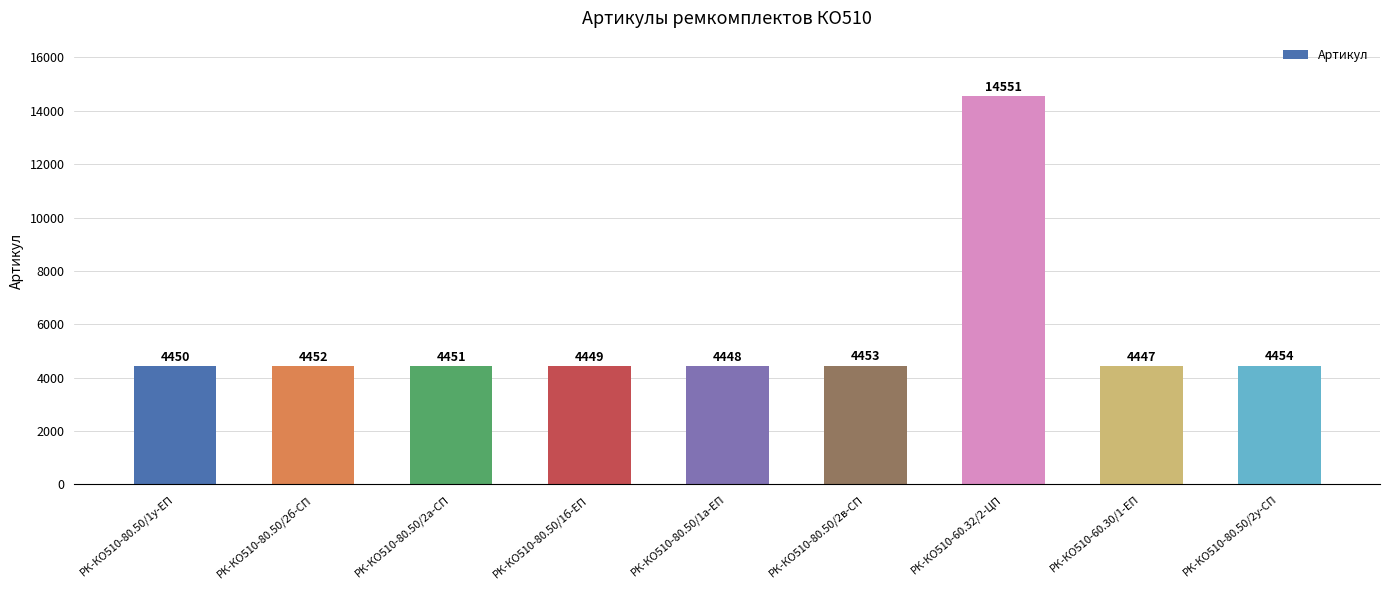

Reading left to right, extract all data points from this chart.

4450	4452	4451	4449	4448	4453	14551	4447	4454